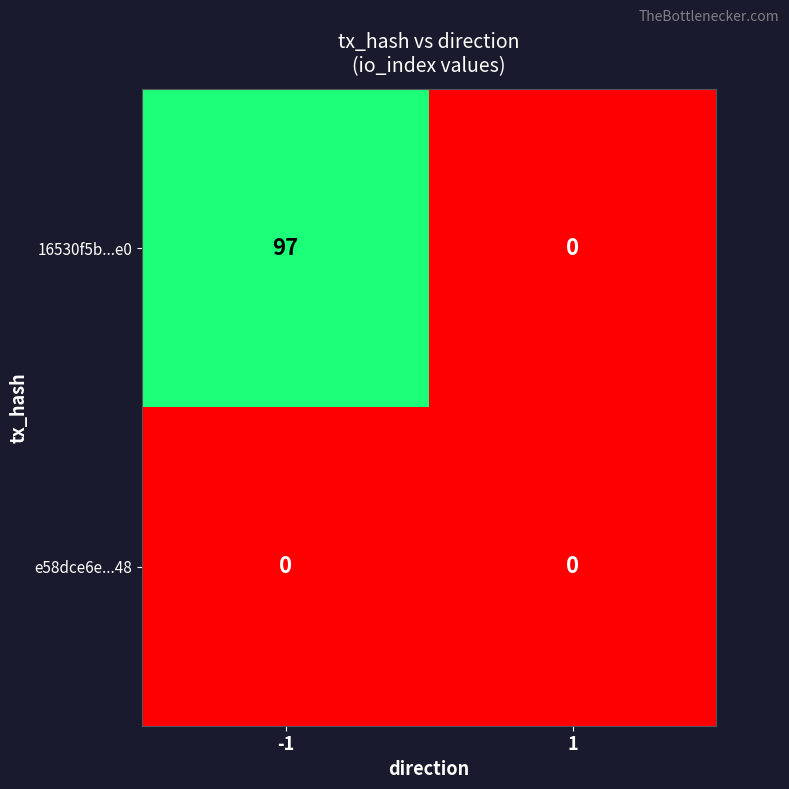

What is the maximum value for 16530f5b...e0?

97